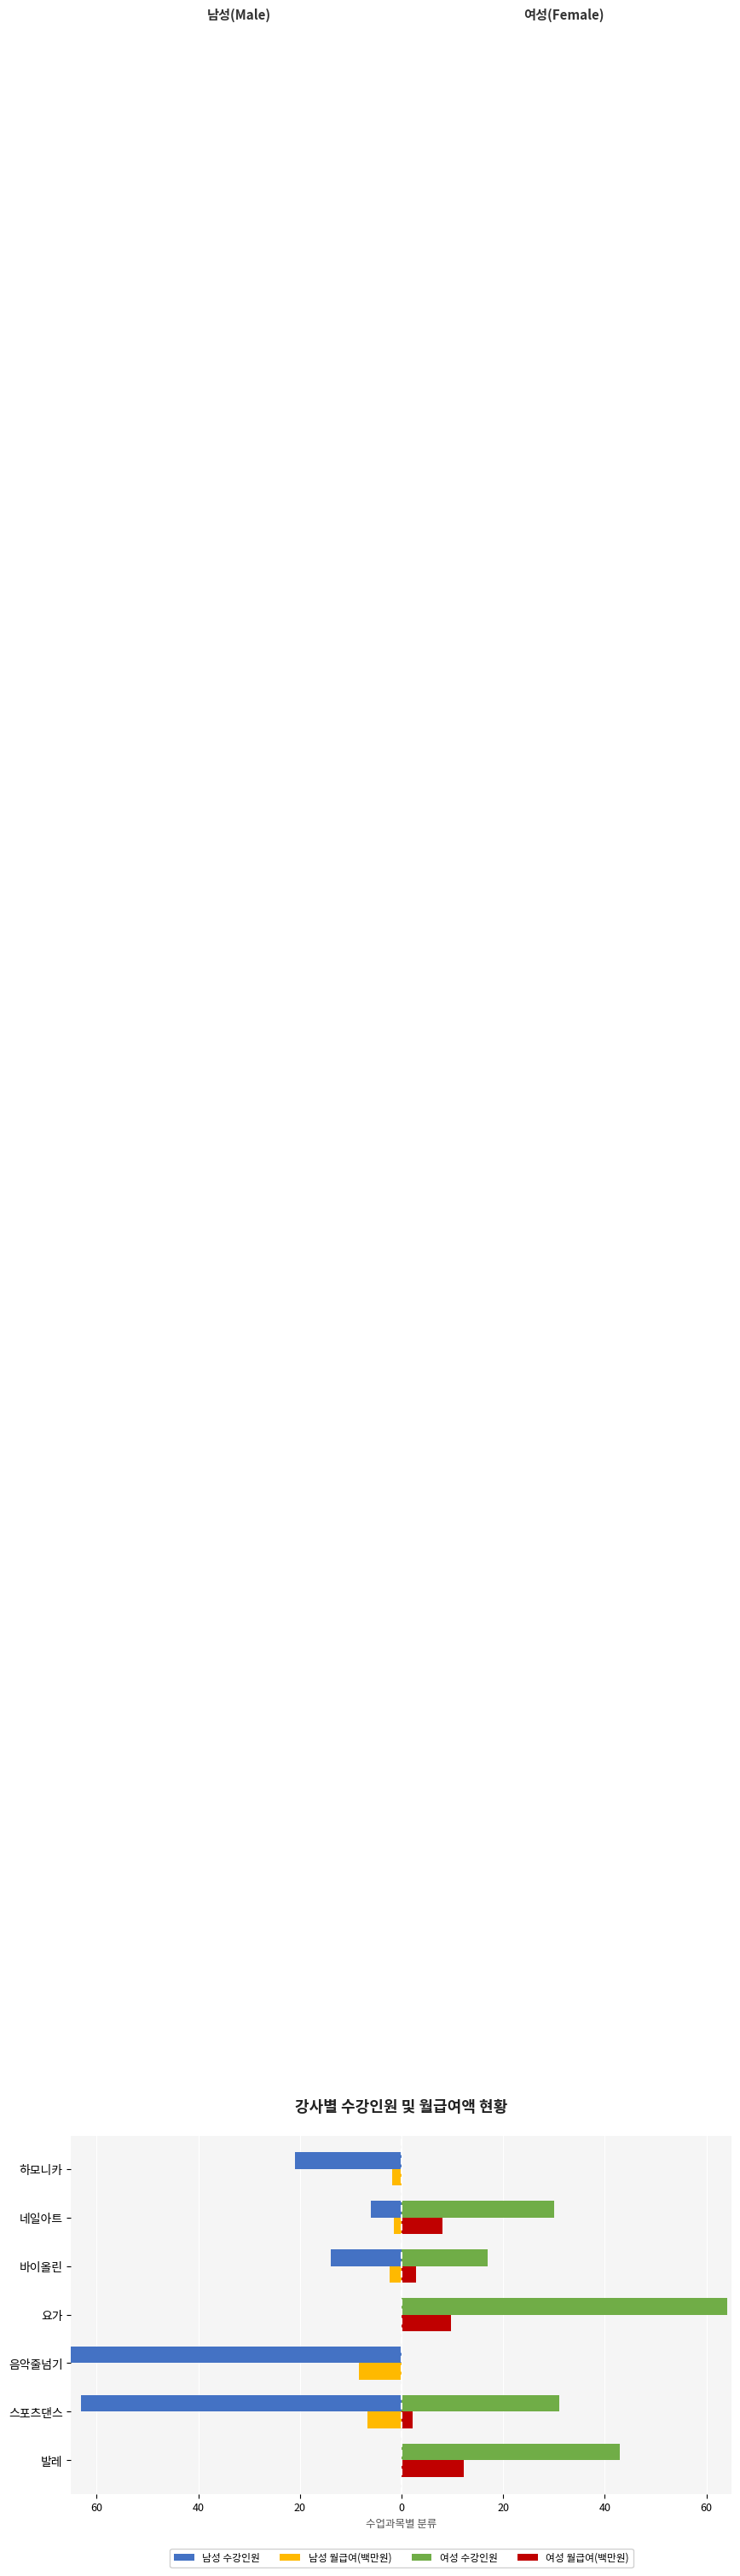

What is the total value across all series at 음악줄넘기?

-111.4